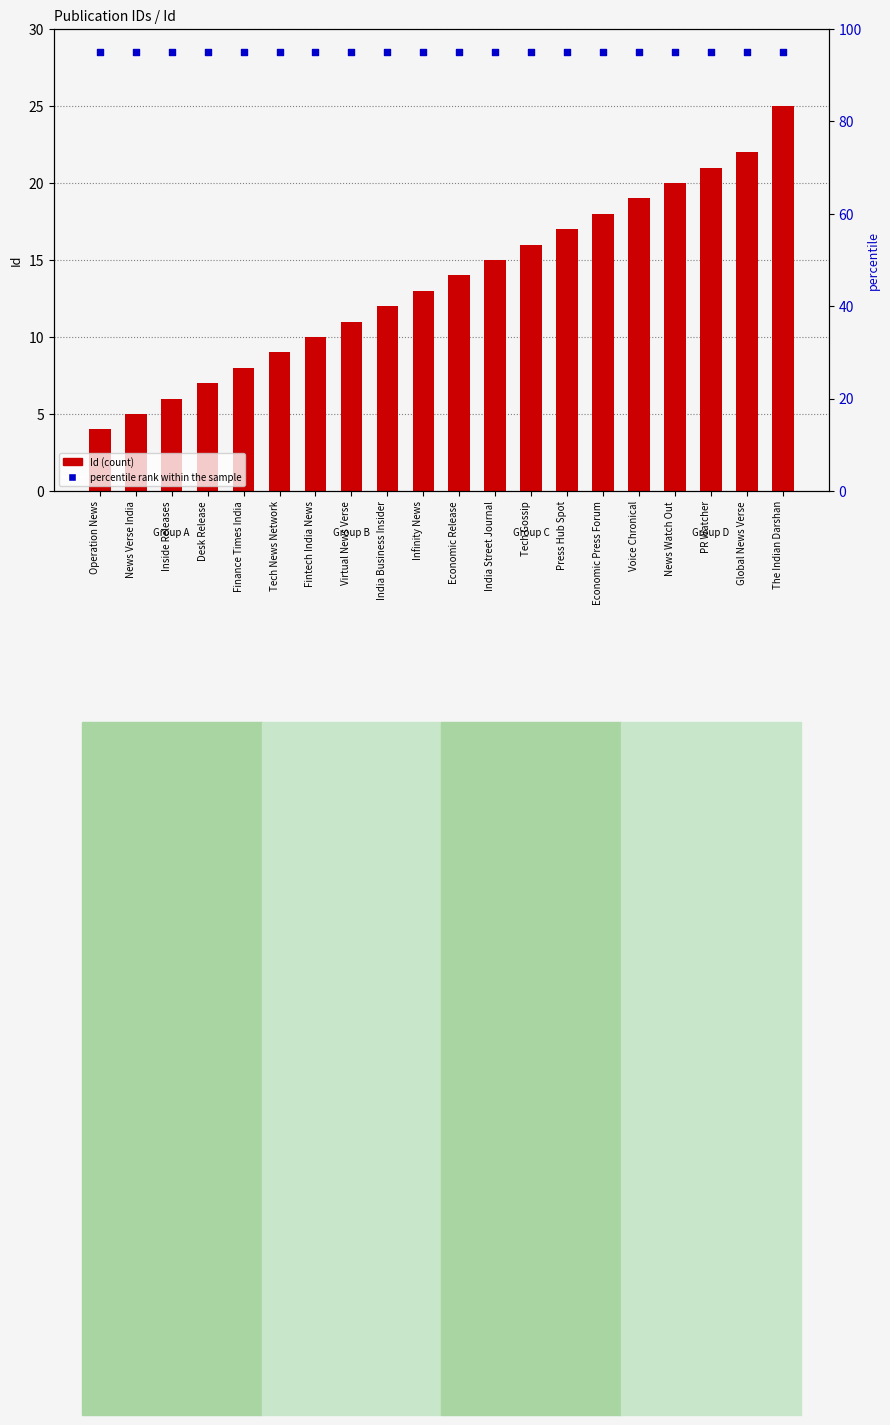

At how many categories does at least one series exceed 32?

20